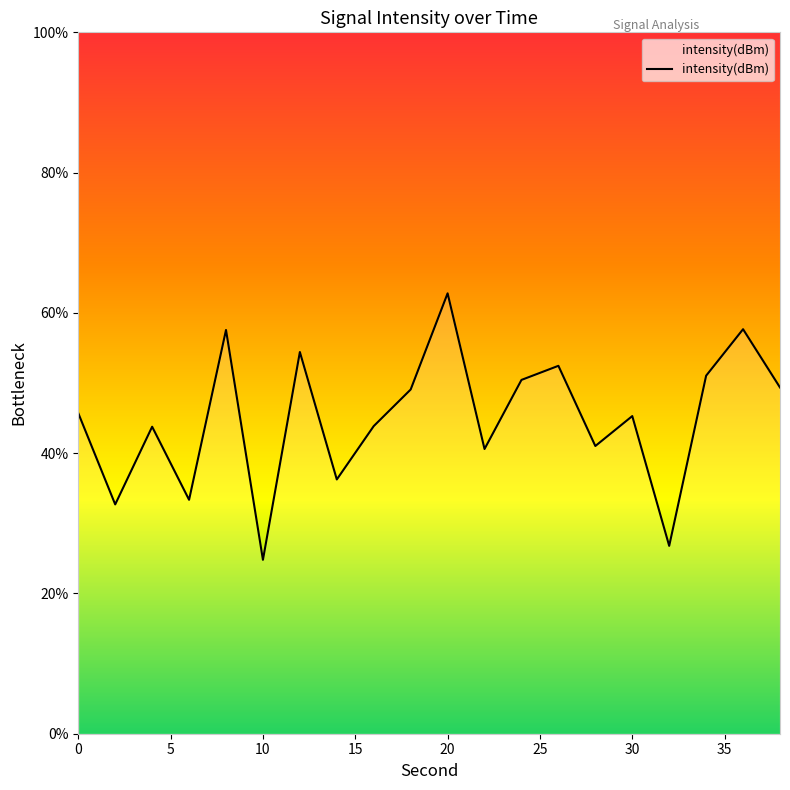

What is the difference between the maximum and minimum values?

38.0